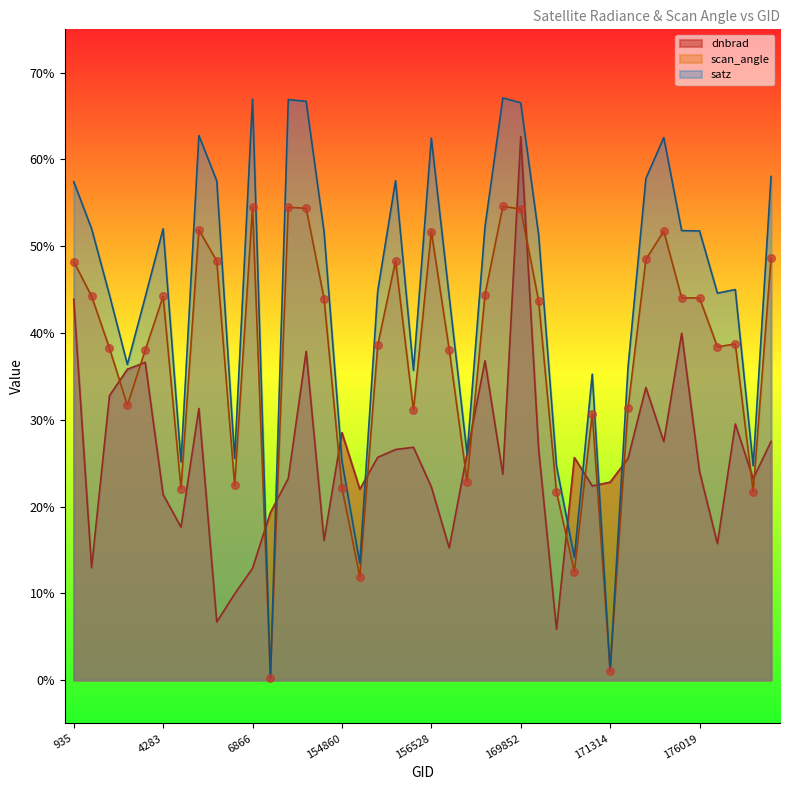

At which category is the sum across all series the highest?

169852